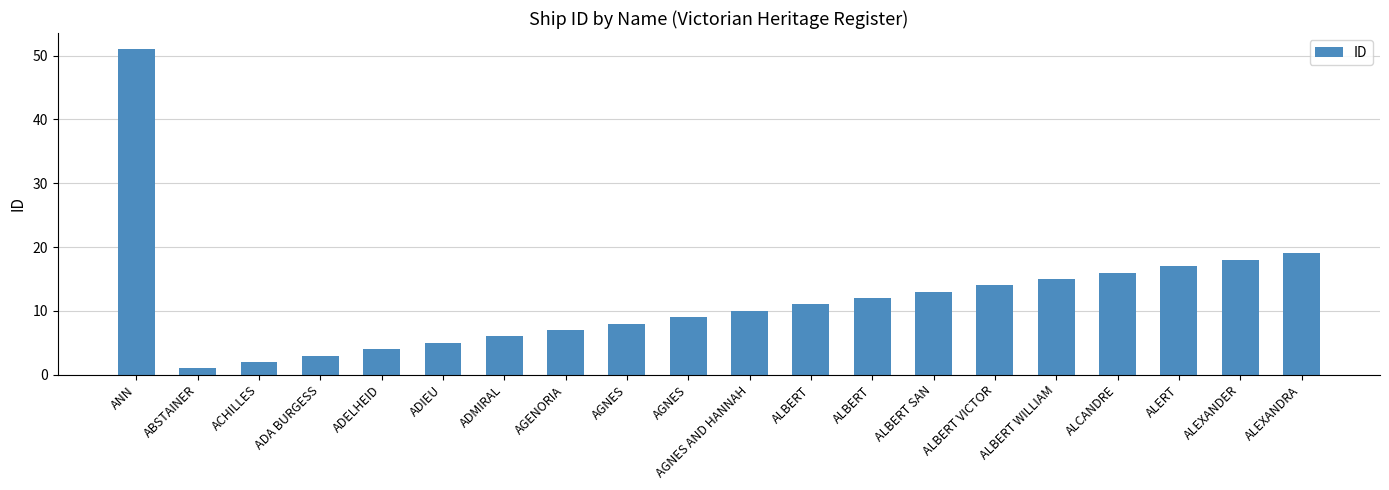

The chart shows a value of 1 at ADELHEID. True or false?

False